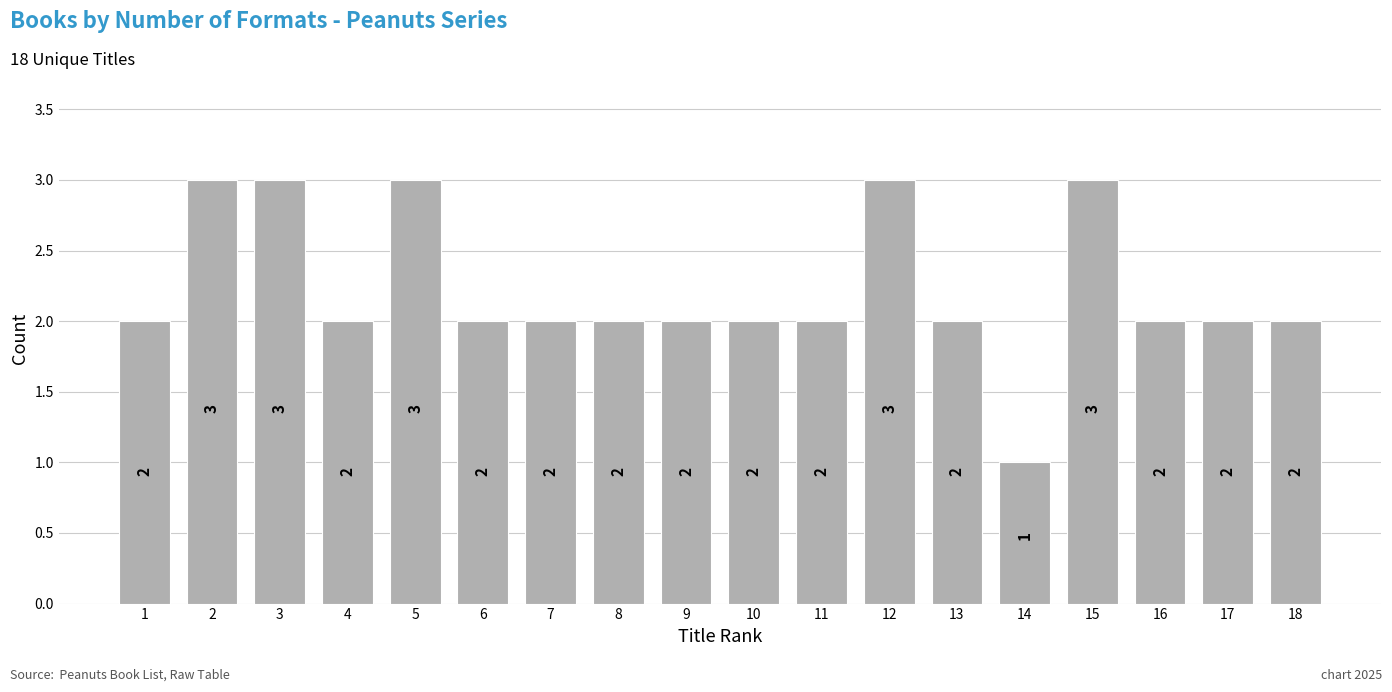

Reading right to left, list all the values displayed in this chart.

2	2	2	3	1	2	3	2	2	2	2	2	2	3	2	3	3	2